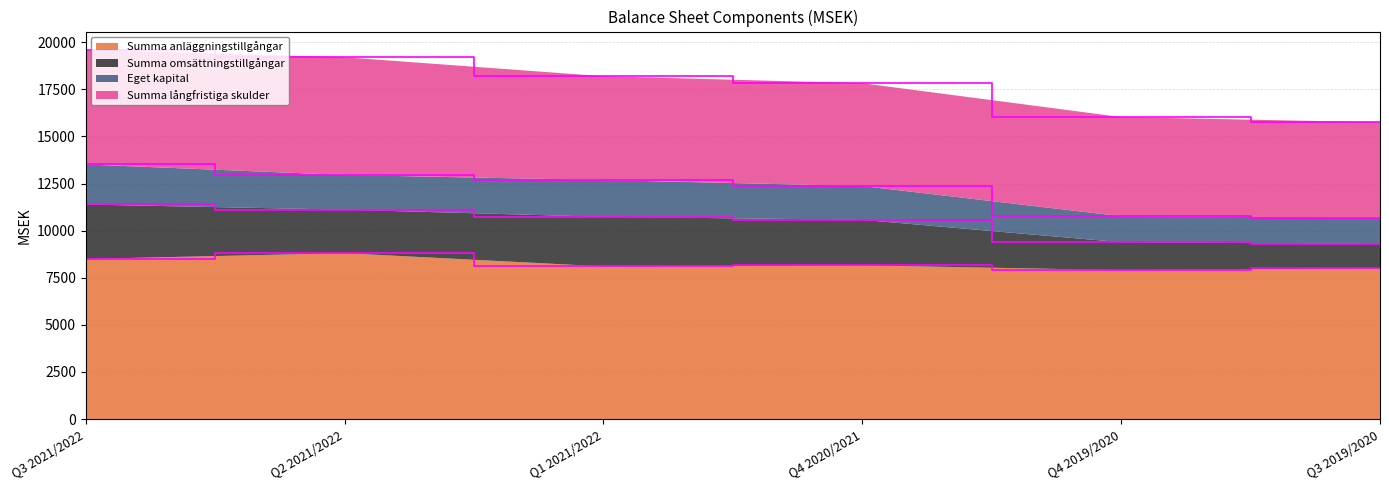

Is it true that Summa anläggningstillgångar equals 3554 at Q3 2021/2022?

False